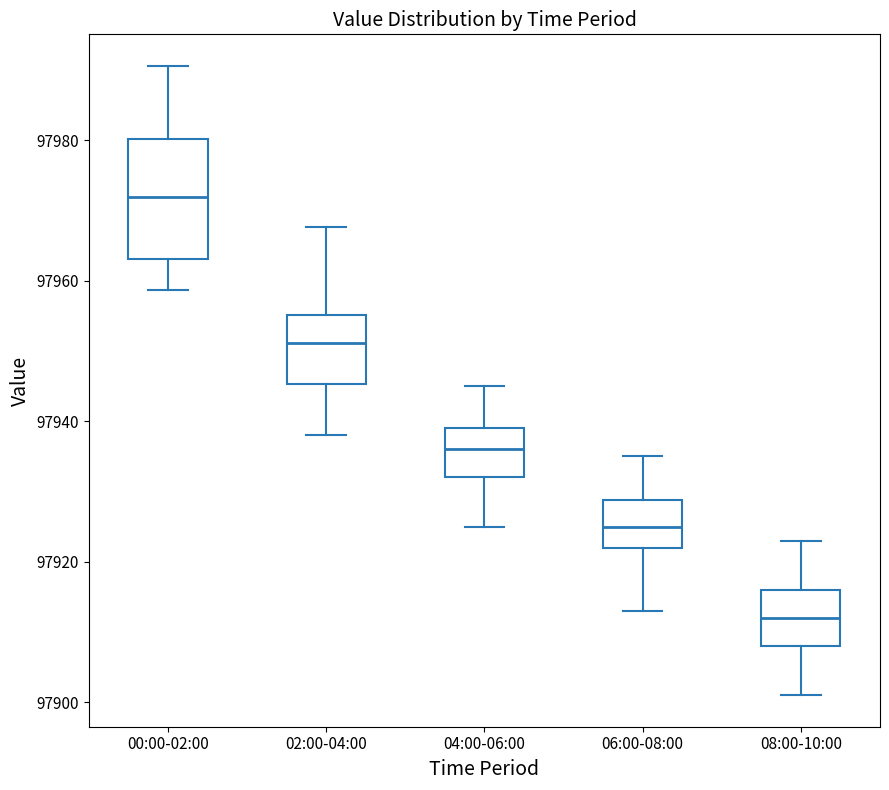

Reading left to right, transcribe this box plot: for each box, give where its median line is, the range the box spans, and where its two whiskers end, as read against the y-axis. The values are not printed on the chart, so give them approximately, as read against the axis.

00:00-02:00: median 97972, box 97964 to 97980, whiskers 97958 to 97990
02:00-04:00: median 97952, box 97946 to 97956, whiskers 97938 to 97968
04:00-06:00: median 97936, box 97932 to 97940, whiskers 97926 to 97946
06:00-08:00: median 97926, box 97922 to 97928, whiskers 97914 to 97936
08:00-10:00: median 97912, box 97908 to 97916, whiskers 97902 to 97924